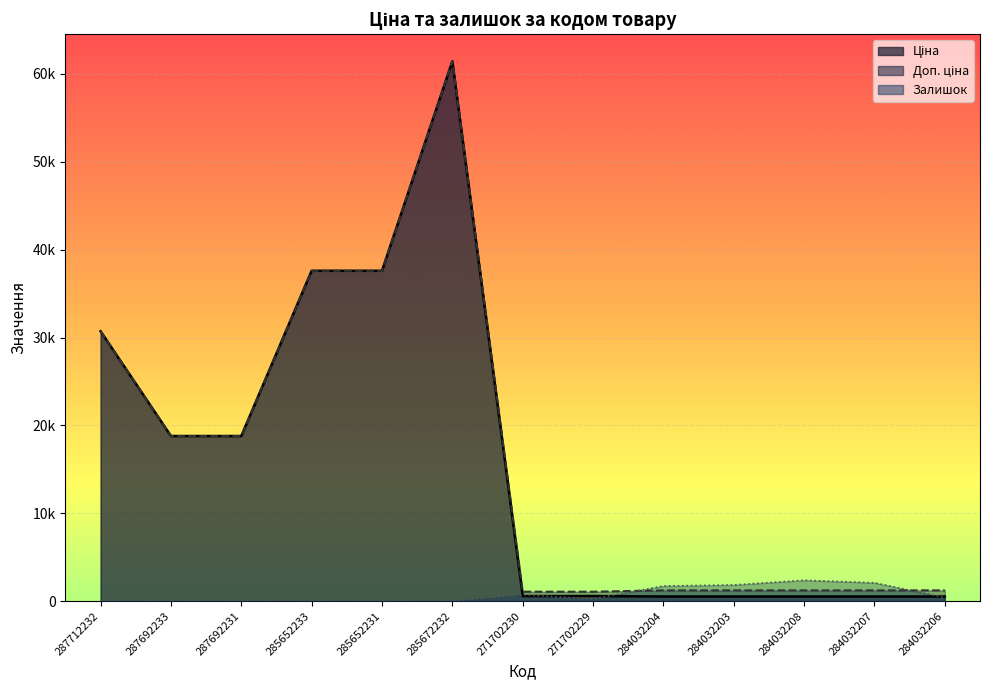

Which category has the highest value across all series?

285672232